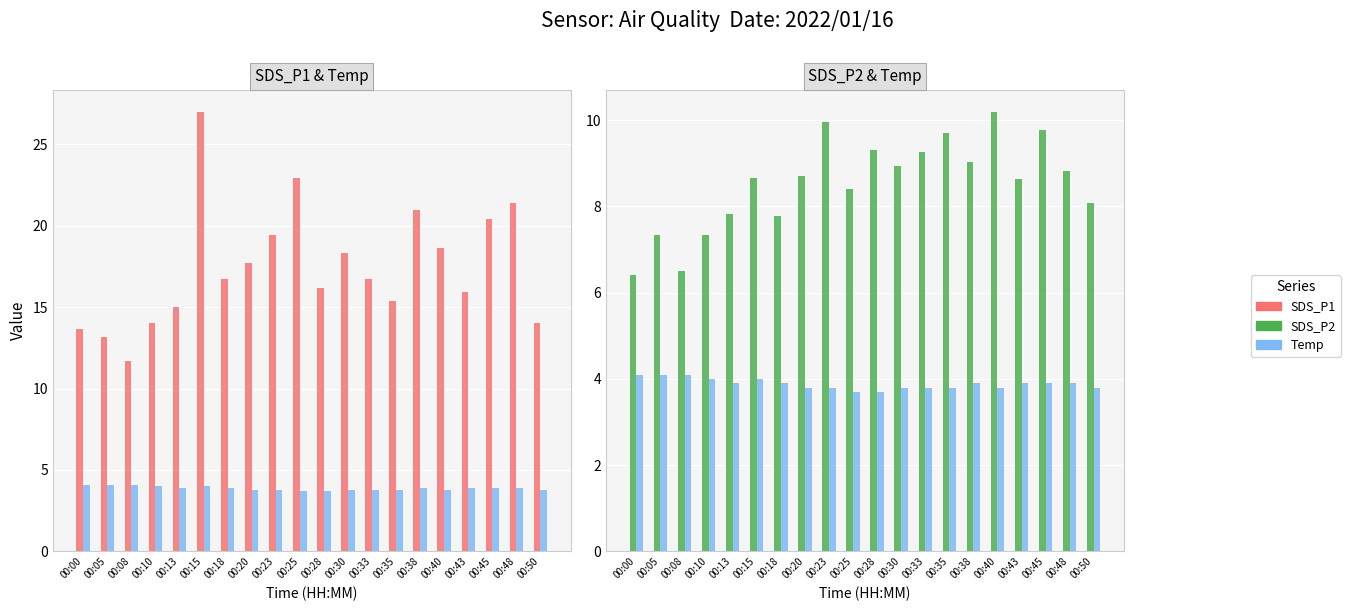

What is the difference between the highest and lowest values at 00:45?

16.5